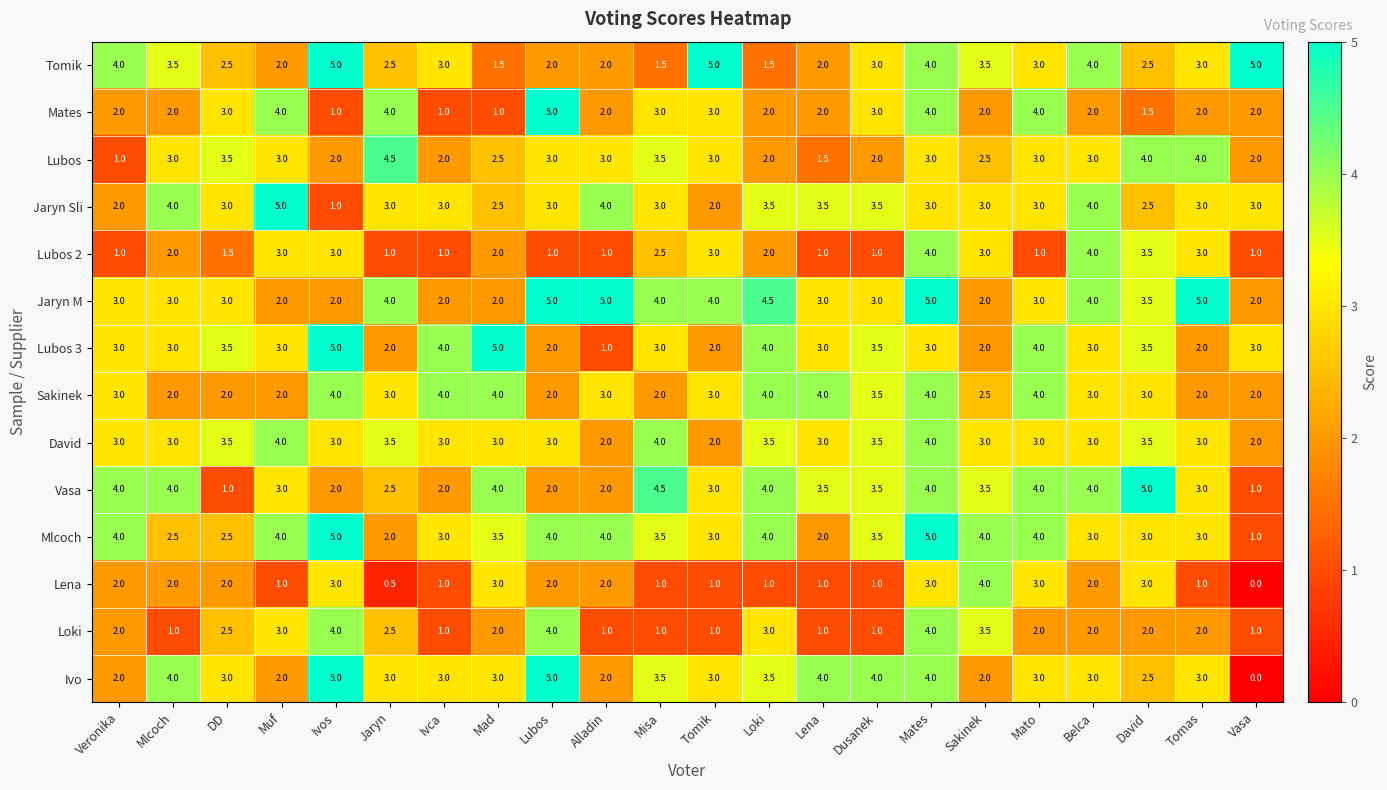

Read the Lena value at Lubos.

2.0